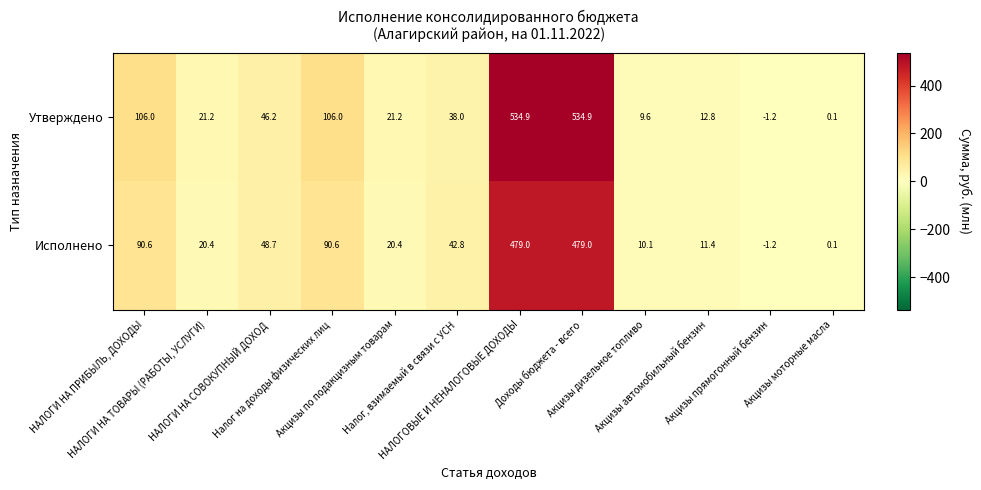

How many data points in Исполнено are less than 42?

6